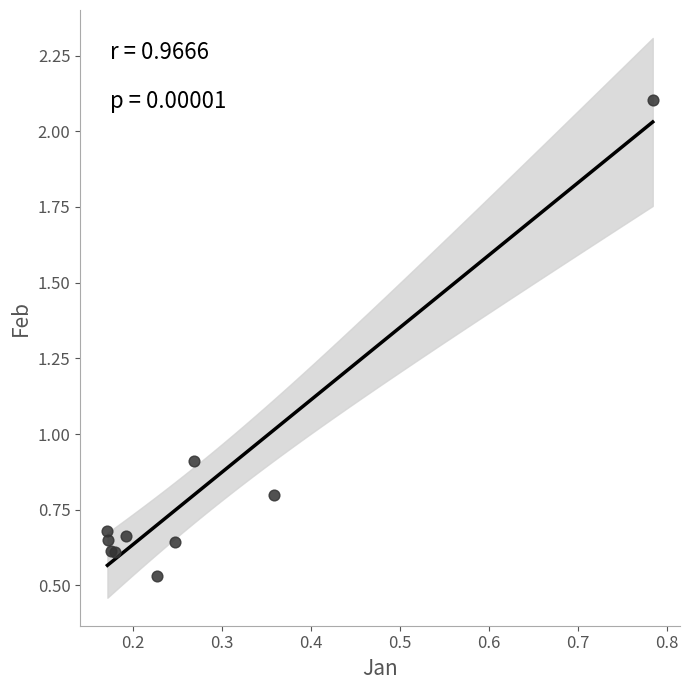

What Y value in the scatter plot is closest to 1?

0.9